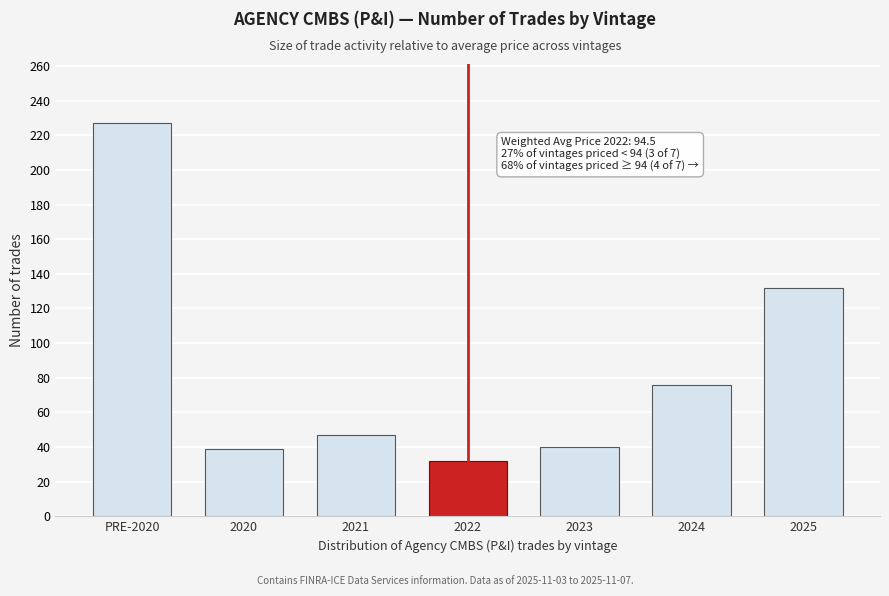

What is the change in value from 2020 to 2025?

+93